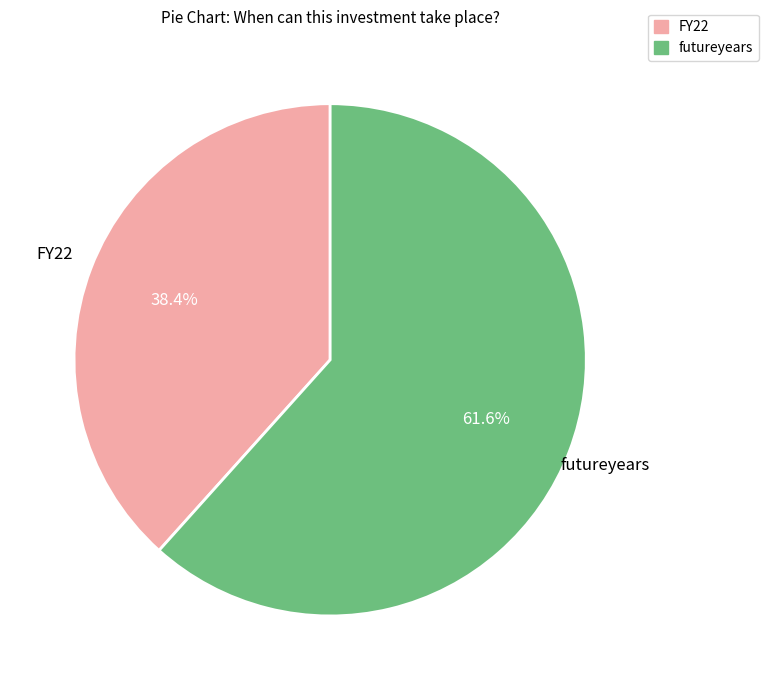

Count the number of slices in the pie.

2